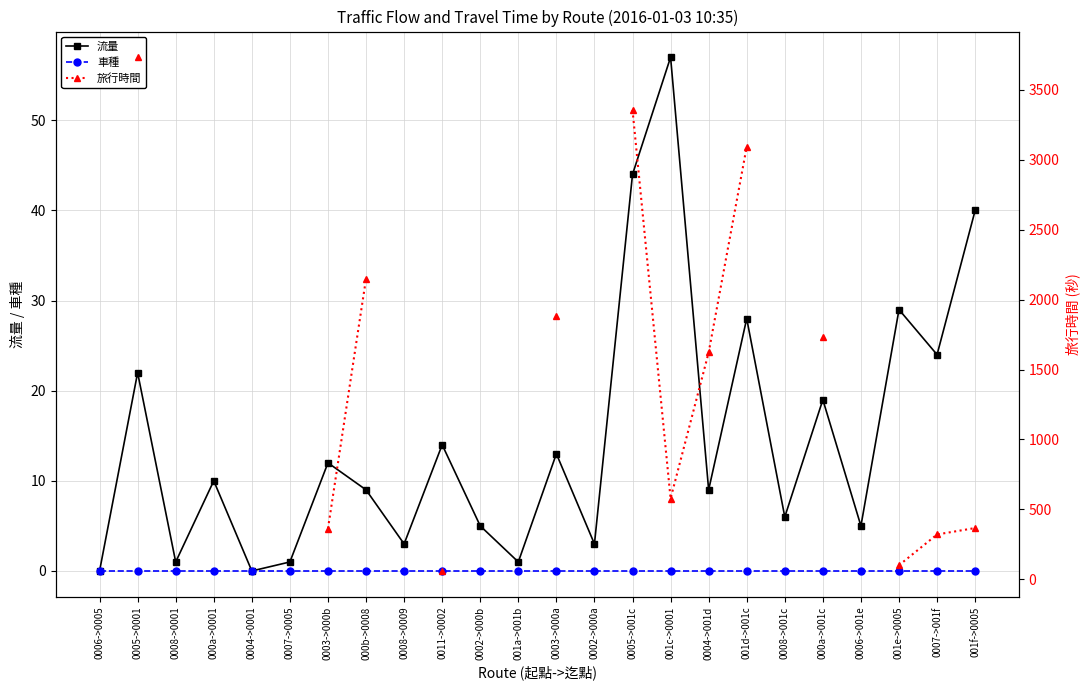

Does the chart have visible grid lines?

Yes